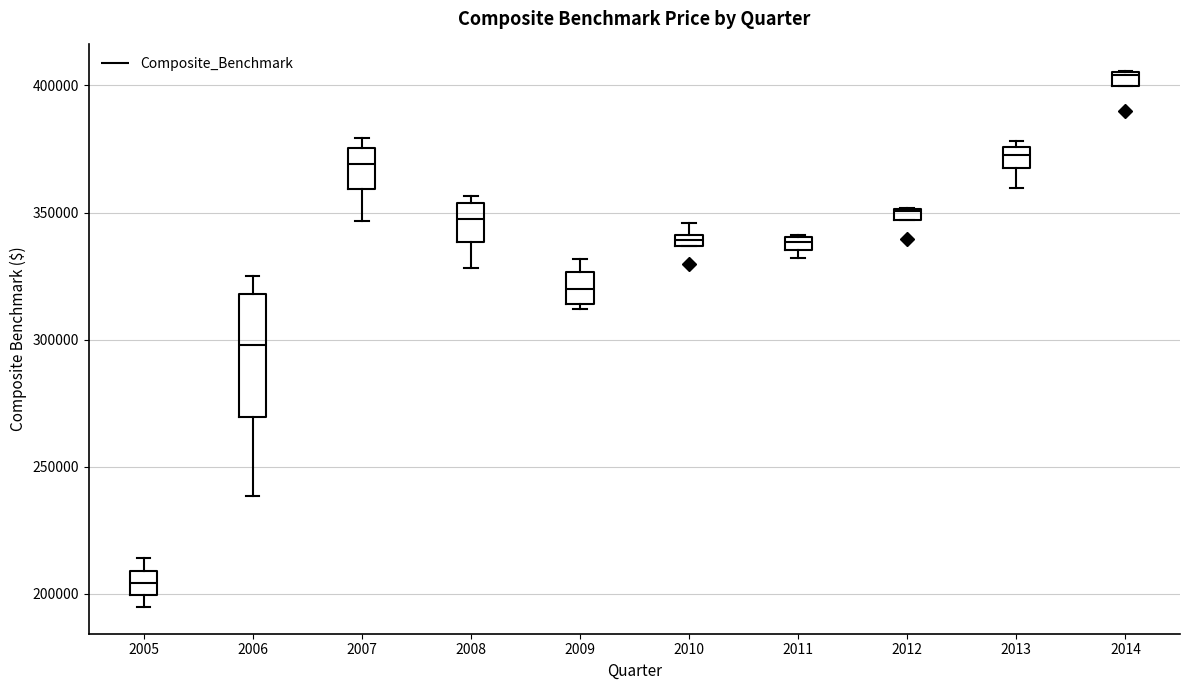

Which box has the highest median line?

2014